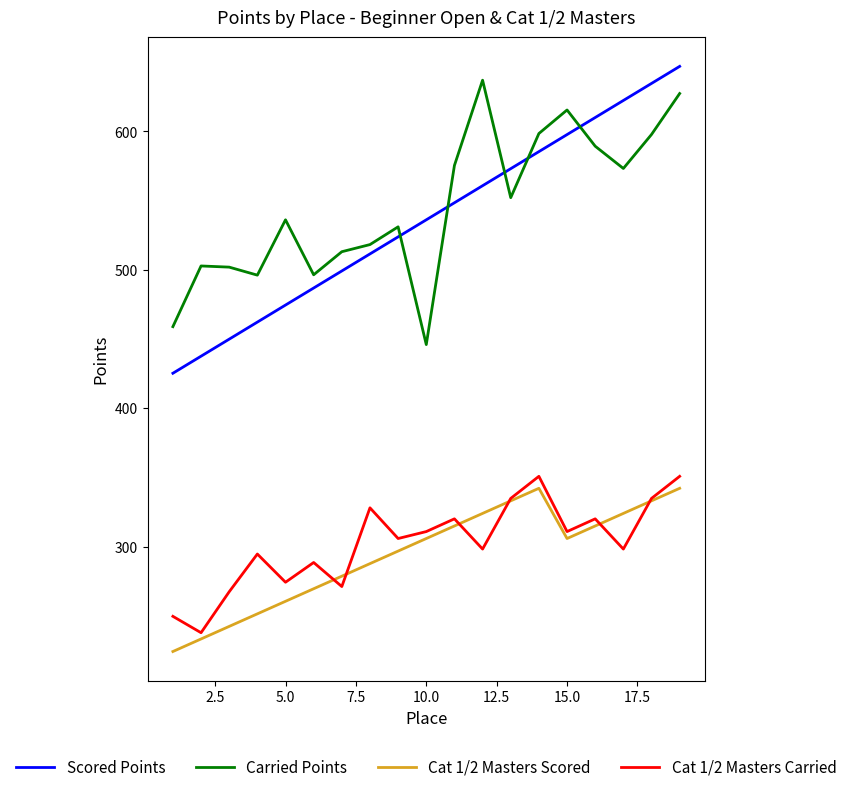

True or false: Cat 1/2 Masters Scored and Carried Points cross at least once.

False